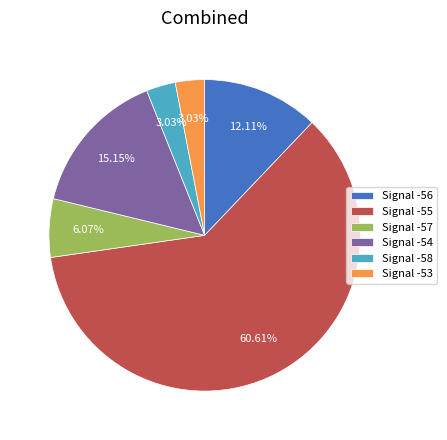

Which has a higher value, Signal -56 or Signal -54?

Signal -54